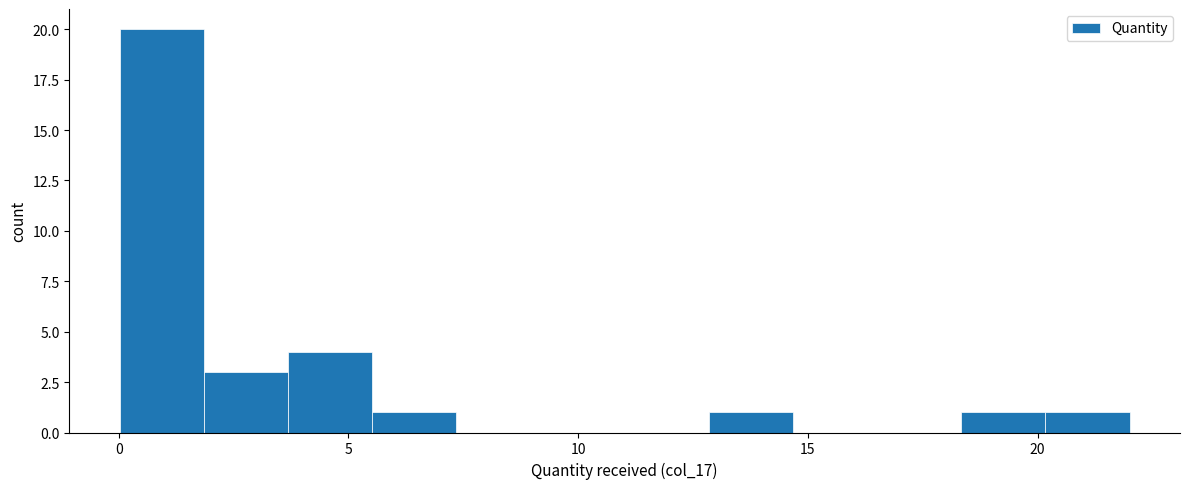

Around what value on the x-axis is the tallest bar? Give the approximate position of its centre, as read against the axis.

1.0